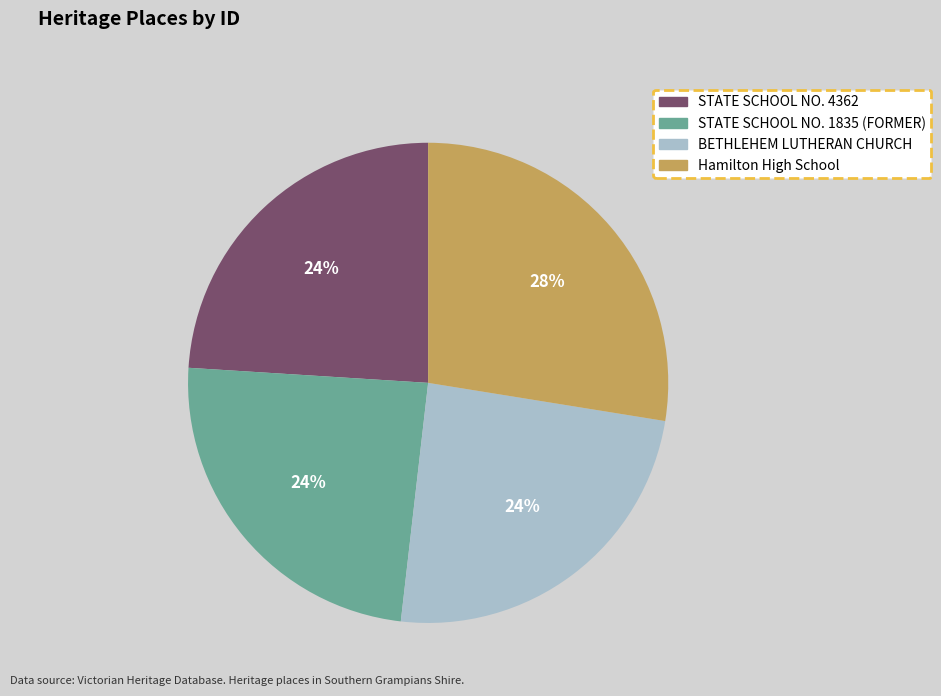

How many slices are in this pie chart?

4